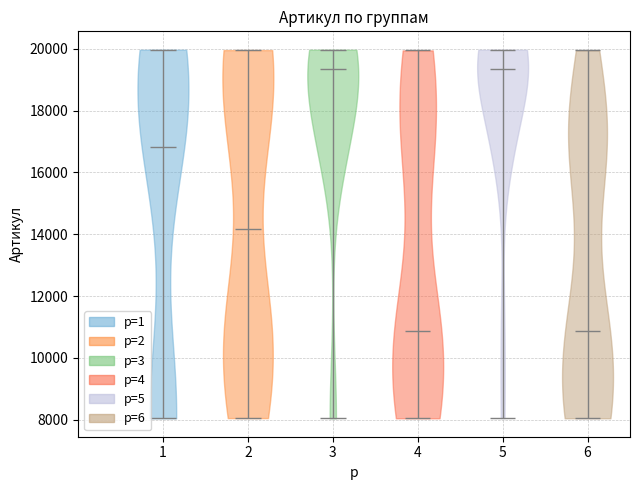

What is the lowest point the violin at x = 3 reaches on the y-axis? The values are not printed on the chart, so give them approximately, as read against the axis.

8000